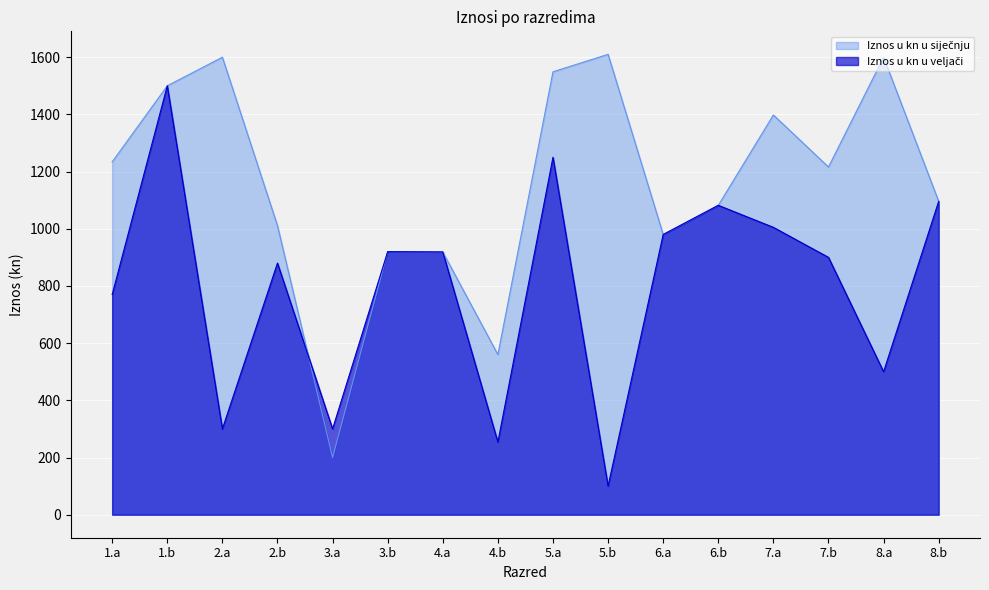

What value does the Iznos u kn u siječnju series have at 8.a?

1600